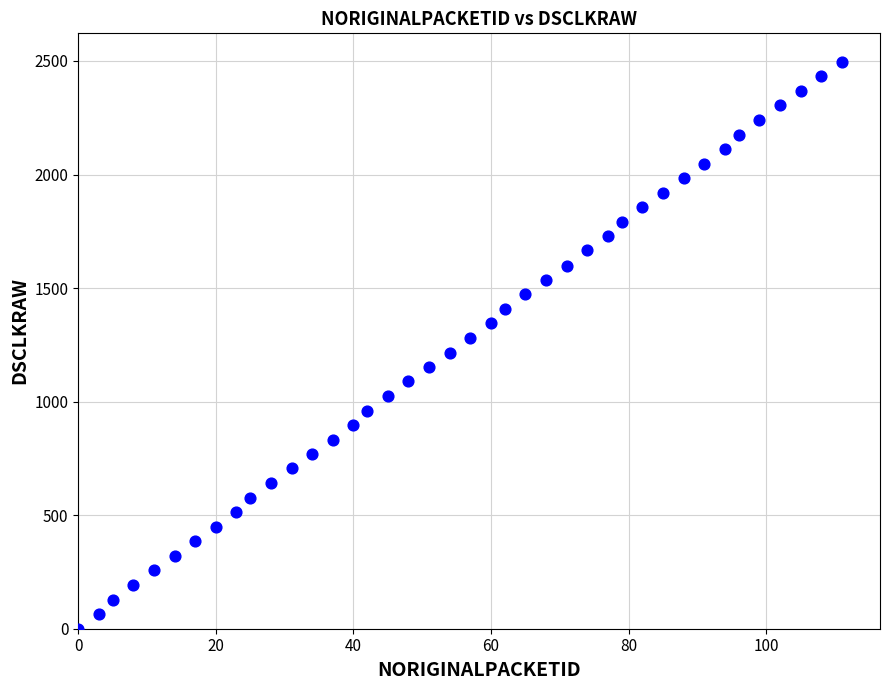

What is the range of X values (max minus min)?

111.0